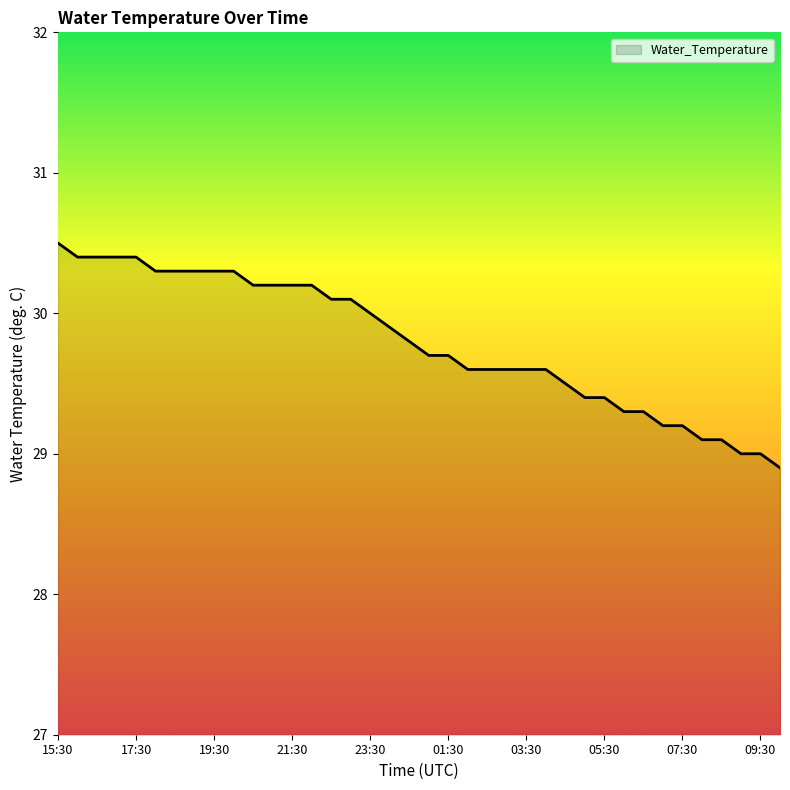

What is the maximum value shown in the chart?

30.5